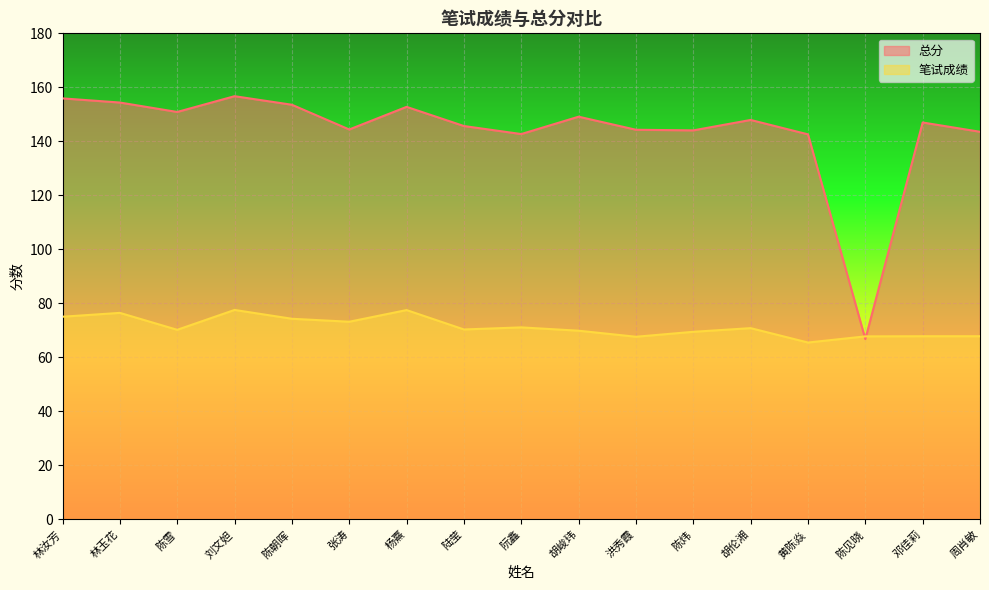

The value of 笔试成绩 at 陈炜 is 97.6. True or false?

False